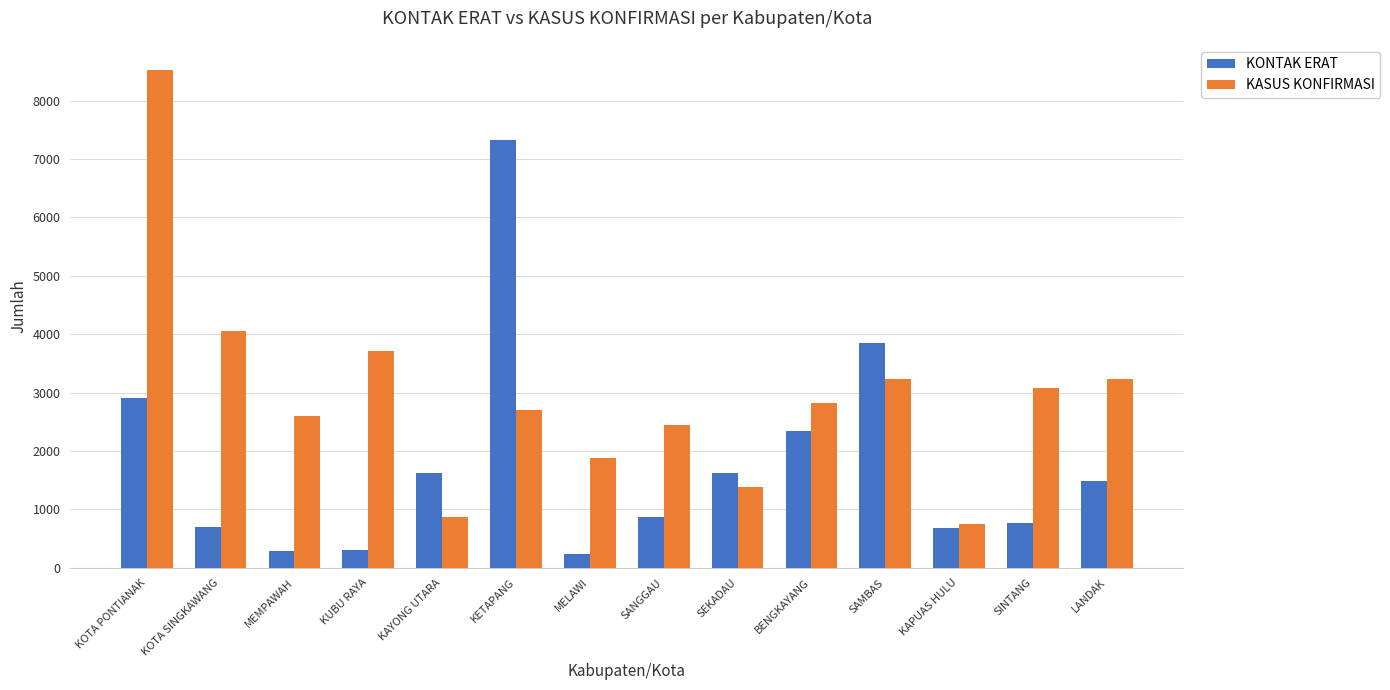

What is the average value of the KASUS KONFIRMASI series?

2949